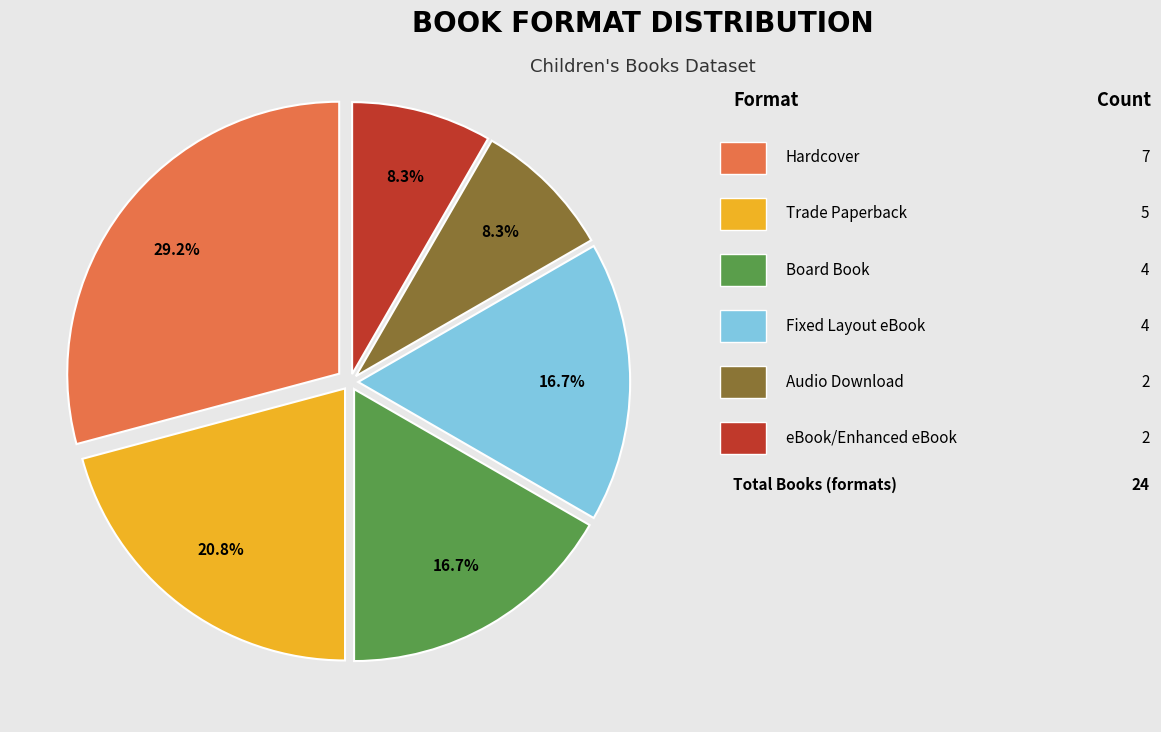

To the nearest percent, what is the average slice percentage?

17%